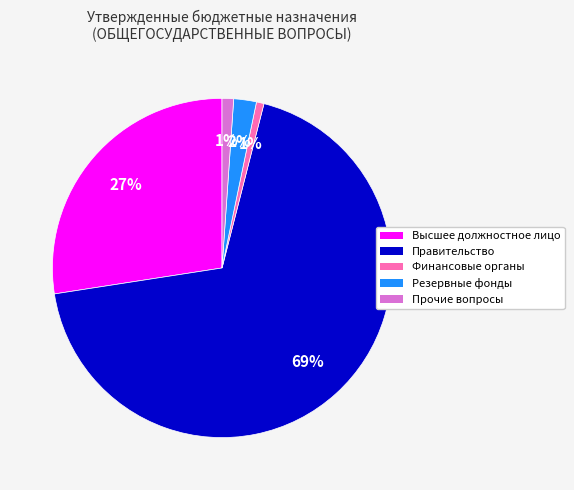

To the nearest percent, what is the average slice percentage?

20%